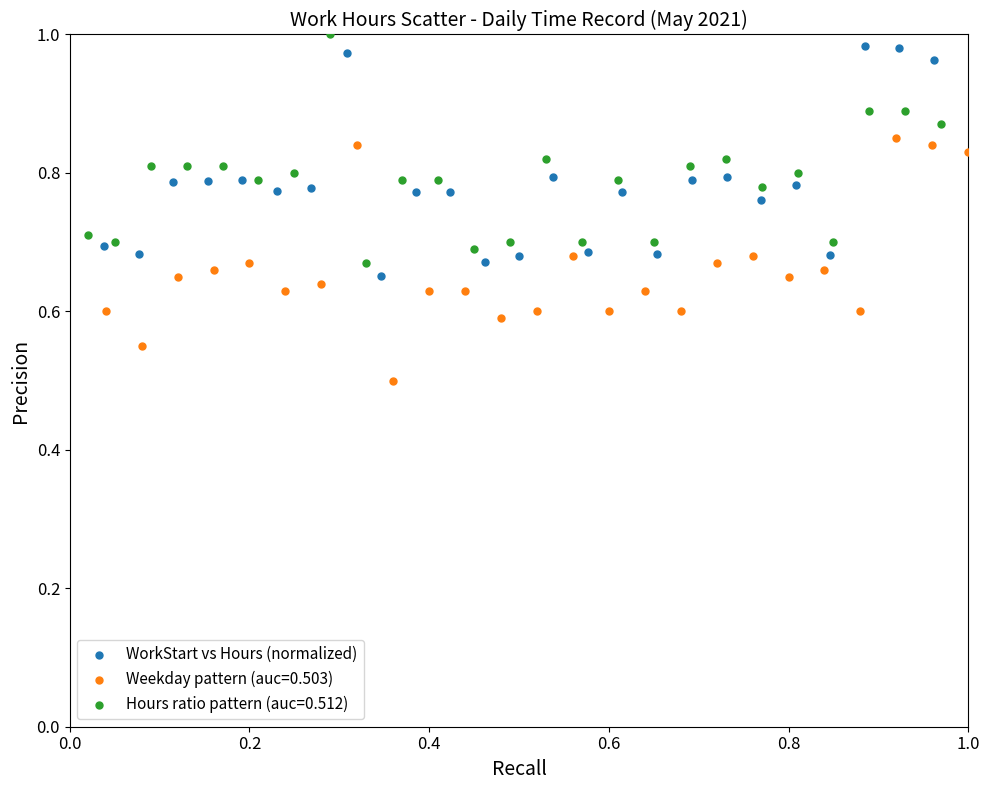

Which series contains the lowest Y value?

Weekday pattern (auc=0.503)